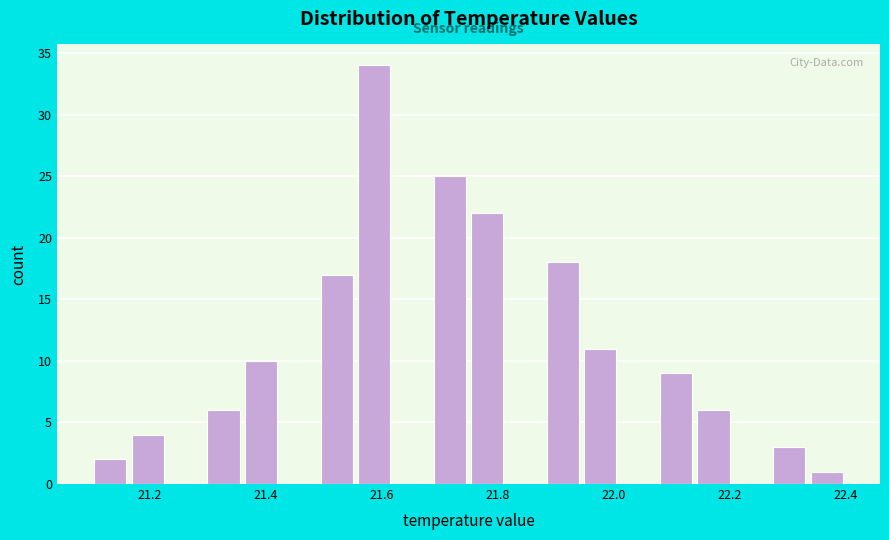

Read against the x-axis, roughly where is the centre of the tallest bar?

21.58